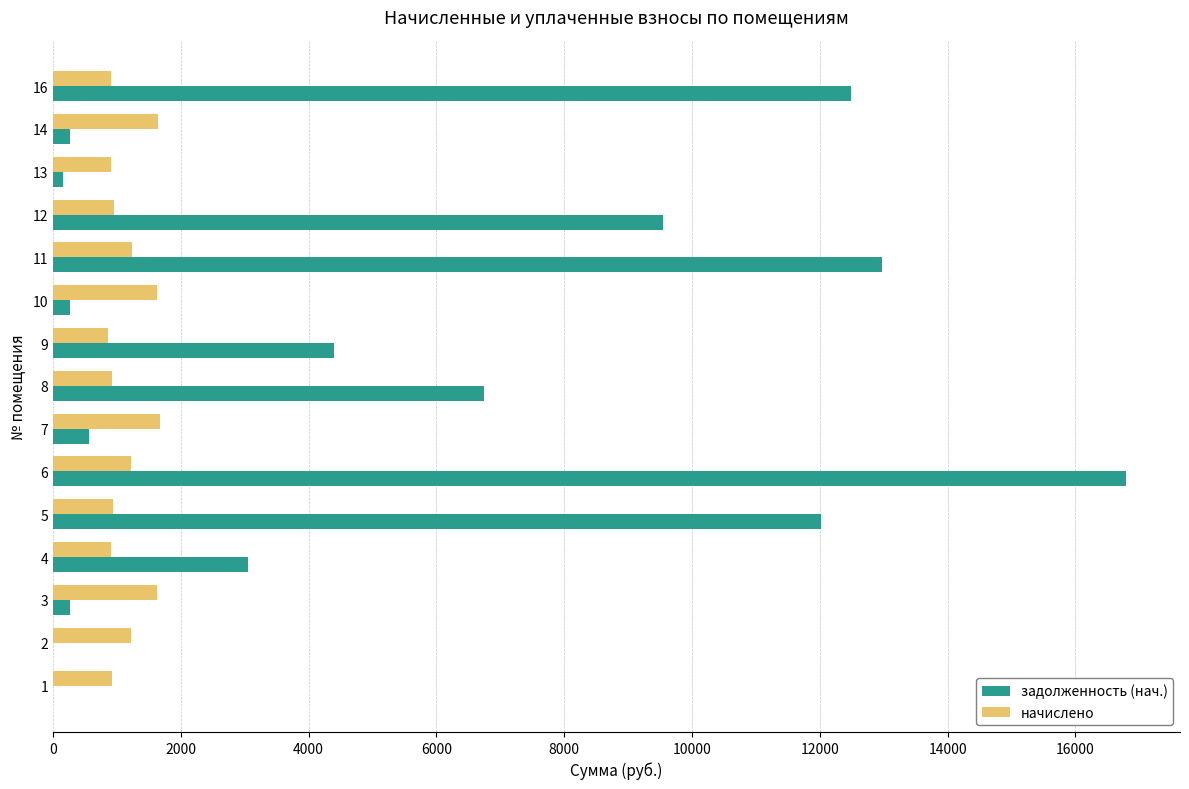

What is the maximum value for начислено?

1675.1